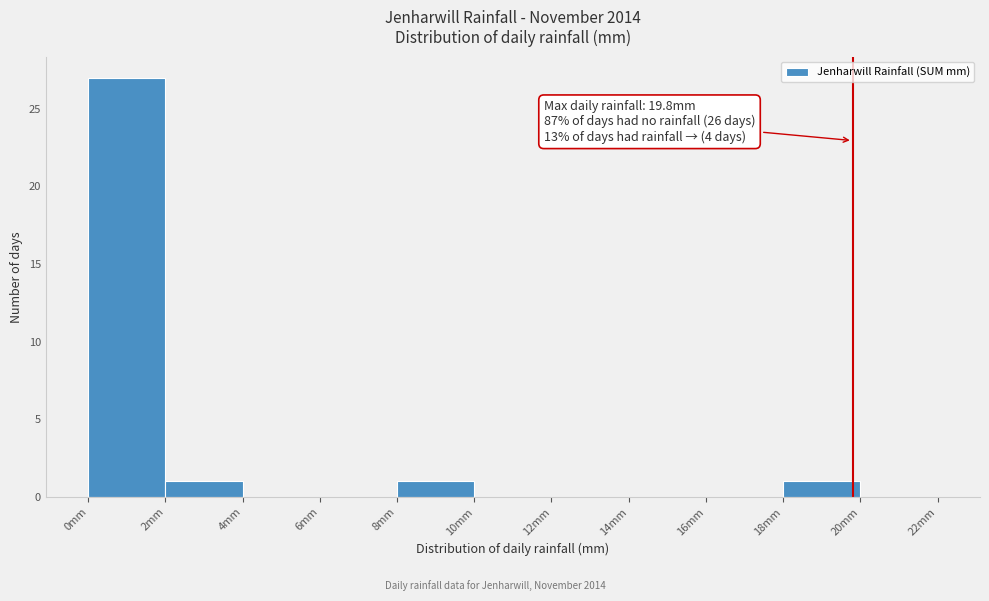

Over which range of the x-axis is the bar tallest?

0 to 2